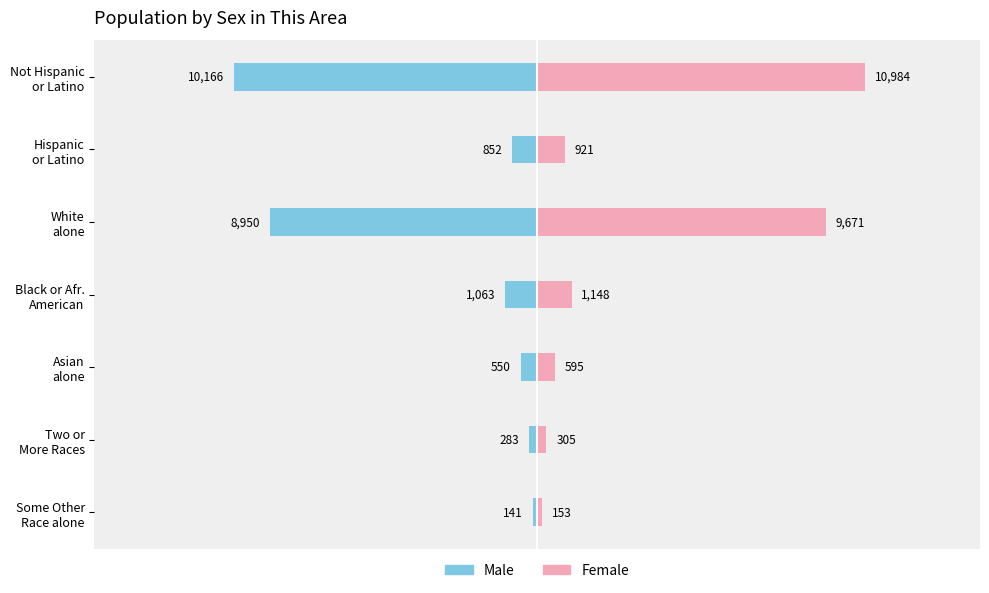

Between 4 and 6, which series saw the biggest shift?

Female